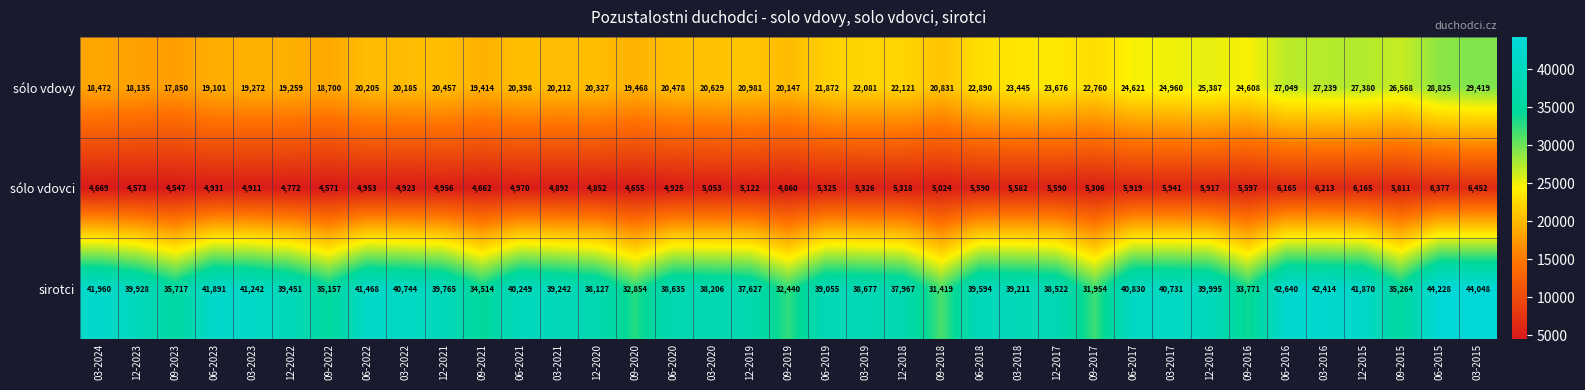

At which category does the chart reach its minimum across all series?

09-2023